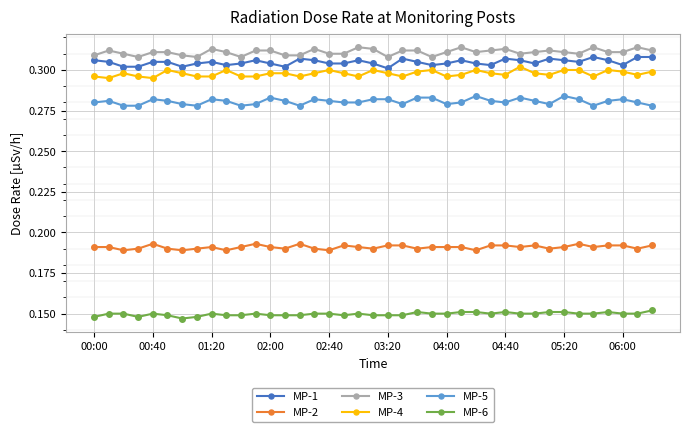

How many MP-4 values are between 0 and 1?

39